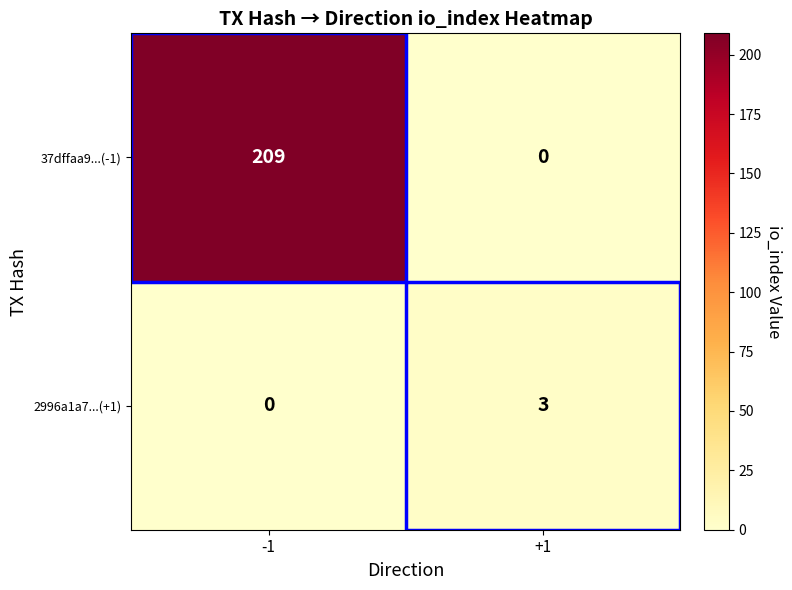

Is the value of 37dffaa9...(-1) at -1 greater than the value of 2996a1a7...(+1) at -1?

Yes